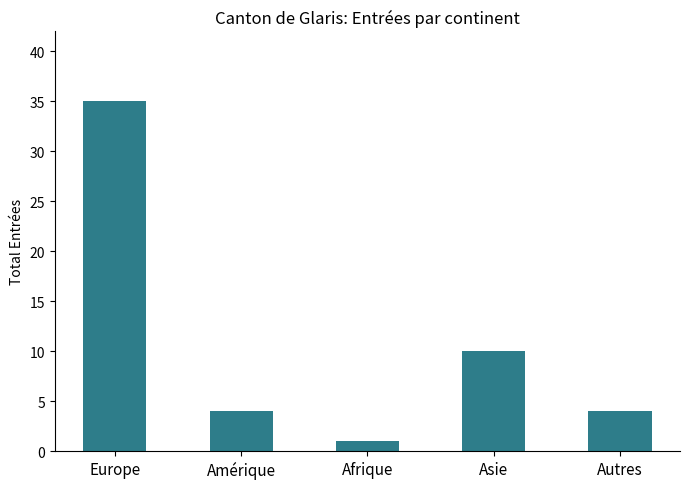

What is the difference between the second highest and second lowest values?

6